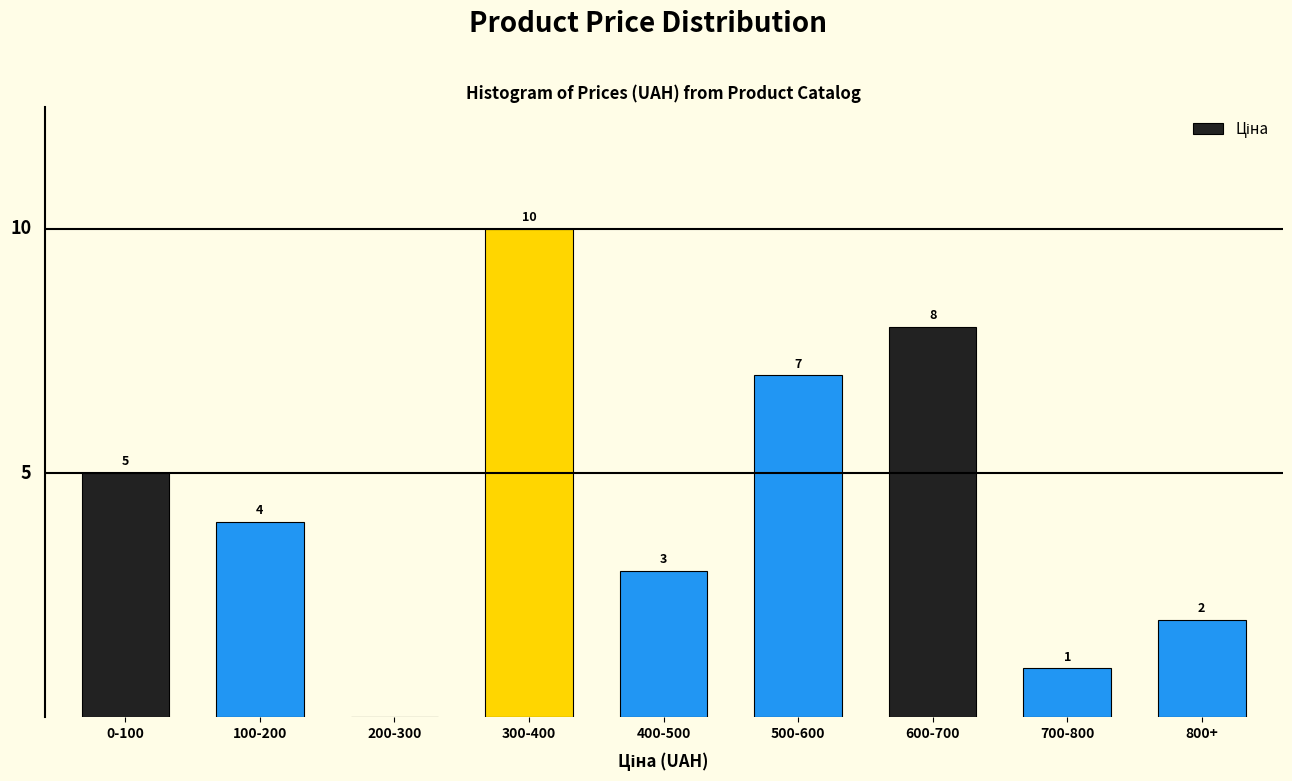

Reading left to right, transcribe all the data shown in this chart.

0-100=5	100-200=4	200-300=0	300-400=10	400-500=3	500-600=7	600-700=8	700-800=1	800+=2